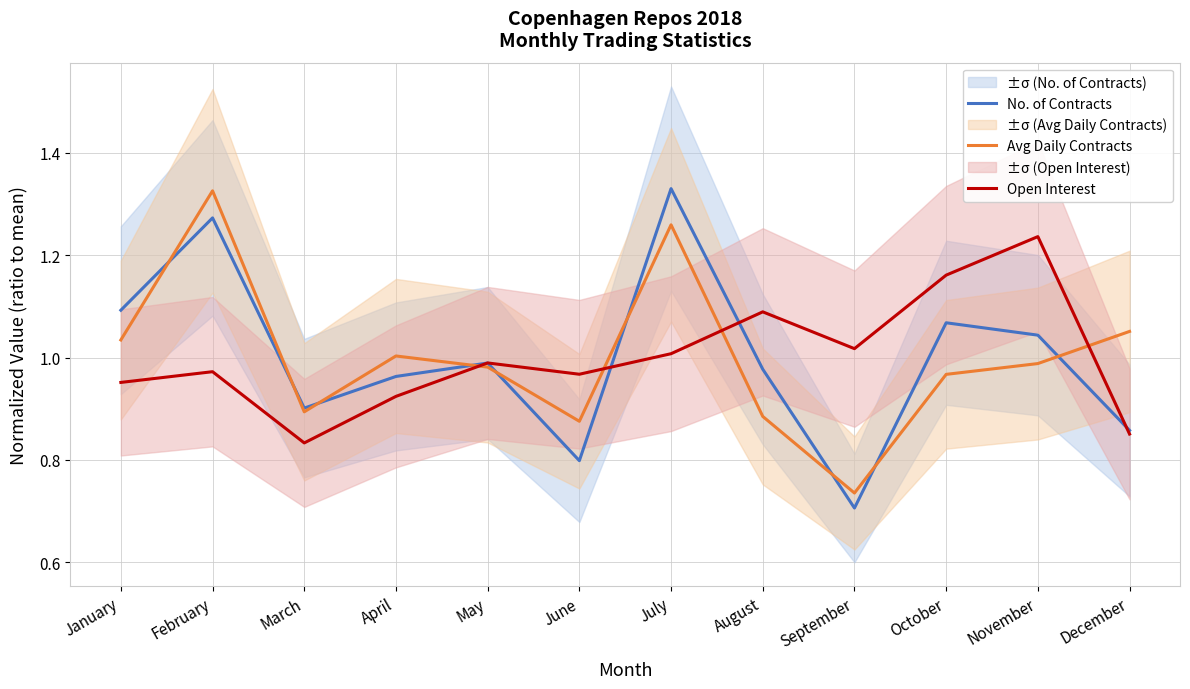

Reading left to right, what are all the values shown in this chart?

No. of Contracts: January=1.1	February=1.3	March=0.9	April=1.0	May=1.0	June=0.8	July=1.3	August=1.0	September=0.7	October=1.1	November=1.0	December=0.9
Avg Daily Contracts: January=1.0	February=1.3	March=0.9	April=1.0	May=1.0	June=0.9	July=1.3	August=0.9	September=0.7	October=1.0	November=1.0	December=1.1
Open Interest: January=1.0	February=1.0	March=0.8	April=0.9	May=1.0	June=1.0	July=1.0	August=1.1	September=1.0	October=1.2	November=1.2	December=0.9